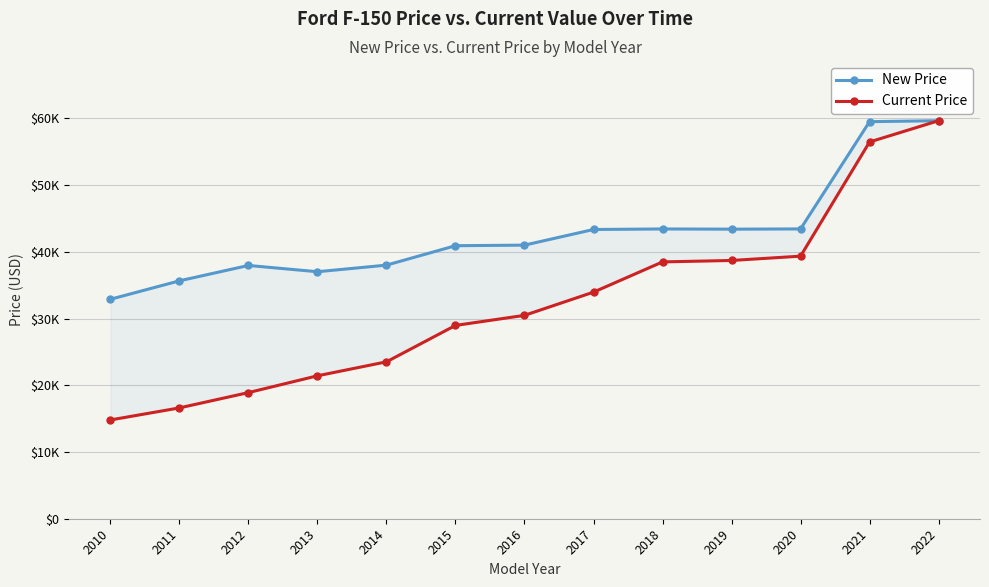

What is the difference between the highest and lowest values at 2012?

19054